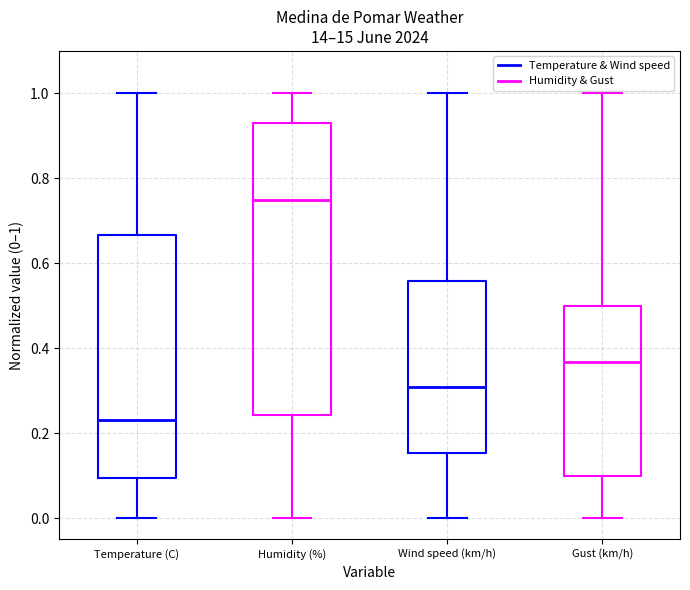

Which box has the highest median line?

Temperature (C) (Humidity & Gust)